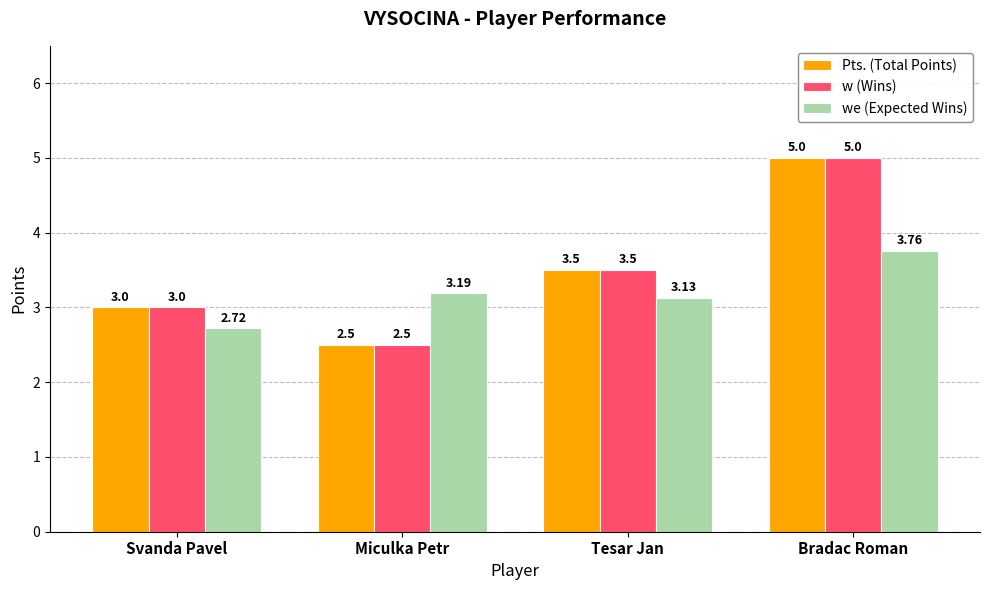

What is the difference between the we (Expected Wins) values at Tesar Jan and Miculka Petr?

0.1